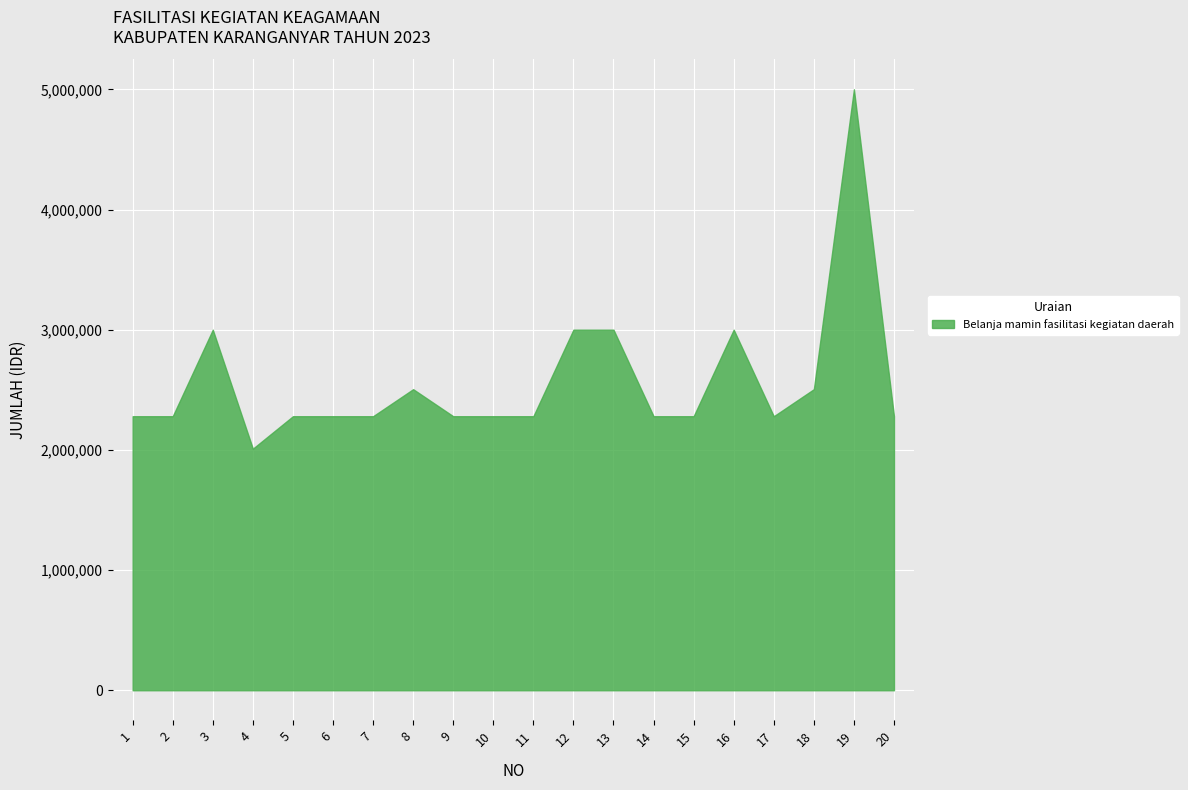

Is it true that the value at 15 is 1569298?

False